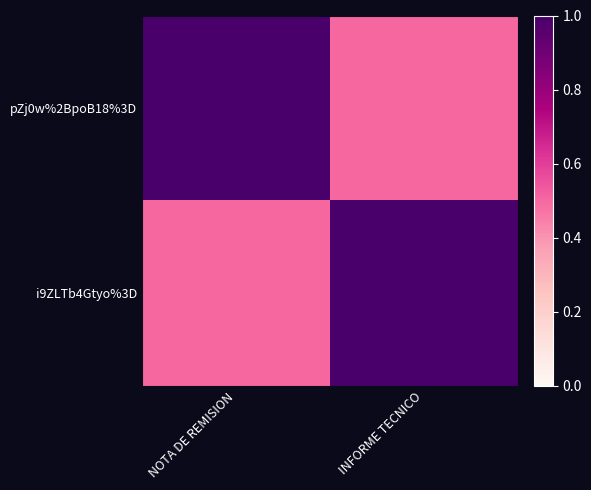

Between NOTA DE REMISION and INFORME TECNICO, which is larger?

NOTA DE REMISION